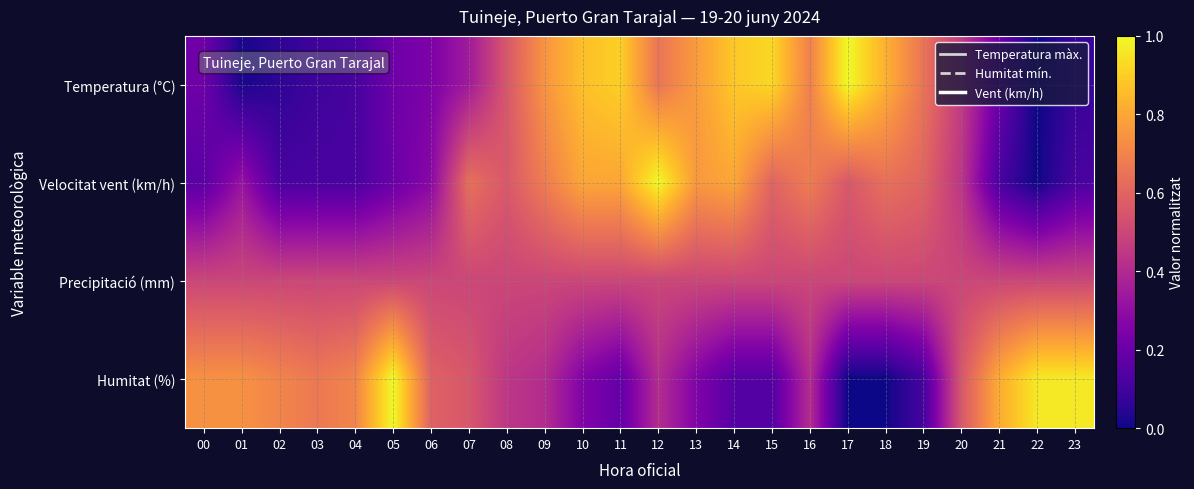

What is the difference between the highest and lowest values at 00?

0.6